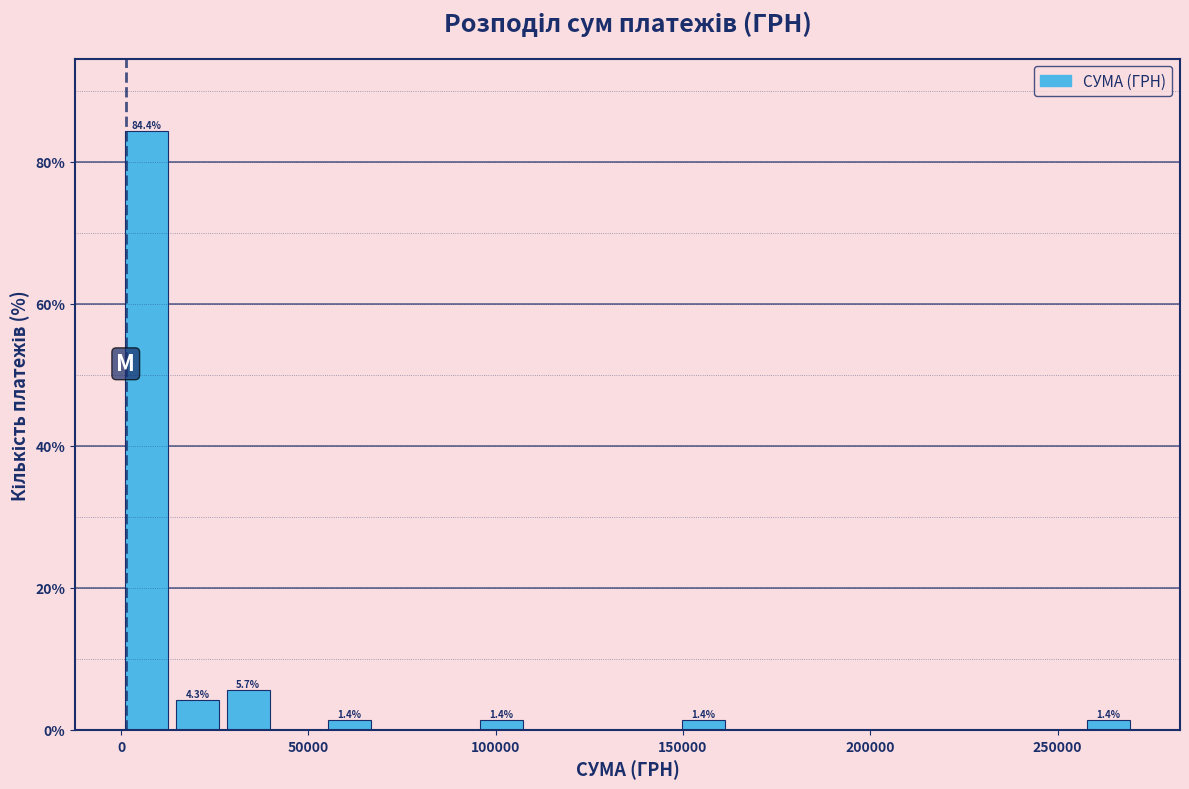

Around what value on the x-axis is the tallest bar? Give the approximate position of its centre, as read against the axis.

5000